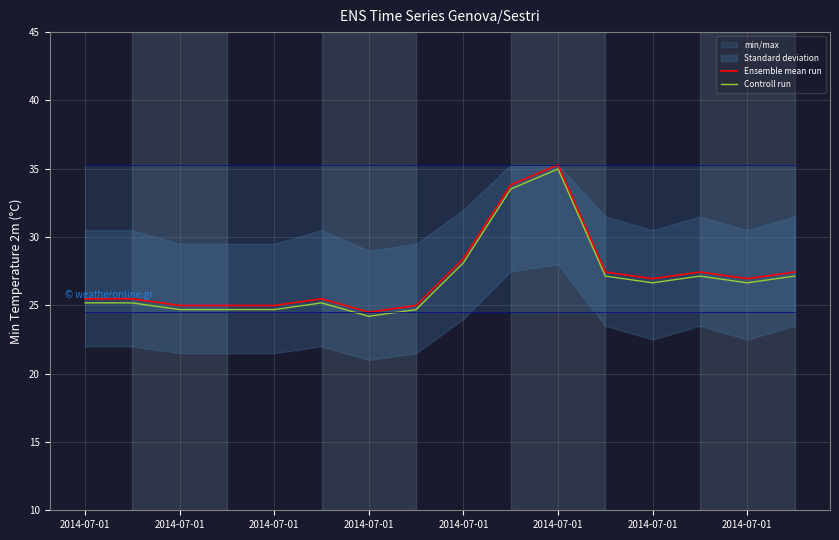

What is the highest value of the Ensemble mean run series?

35.3